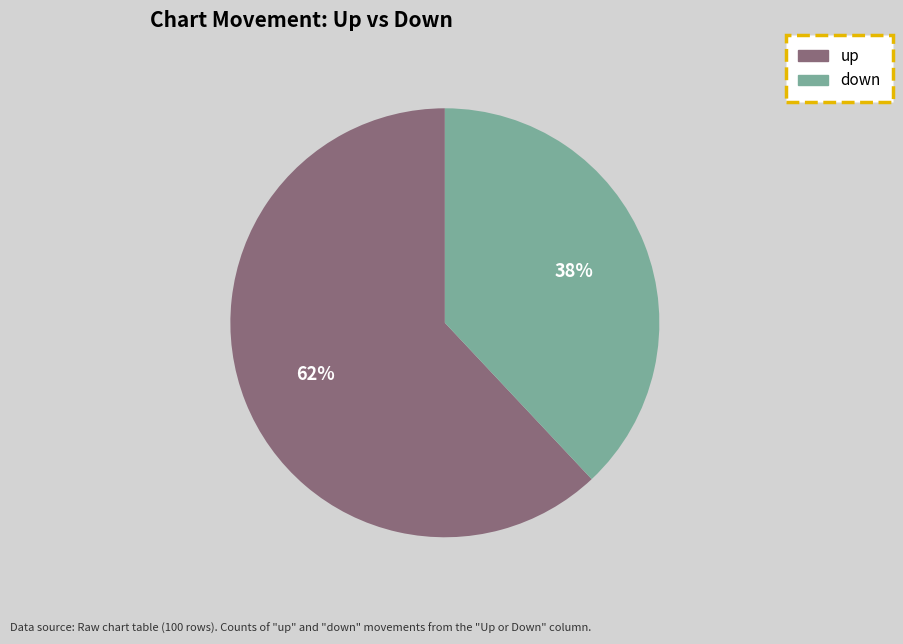

Rank the categories by value from lowest to highest.

down, up